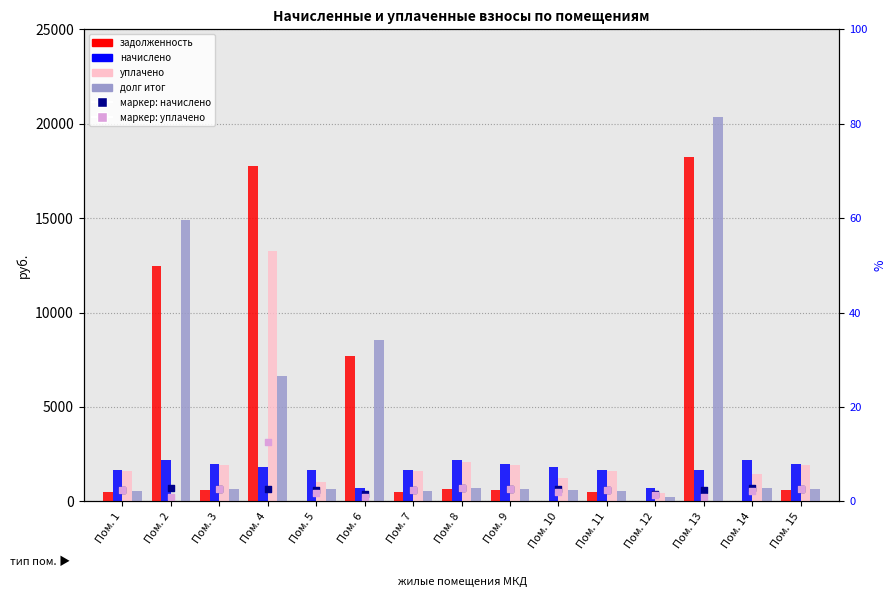

What are all the series names shown in the legend?

задолженность (col_1), начислено (col_3), уплачено (col_4), долг итог (col_6), marker: начислено (col_3), marker: уплачено (col_4)